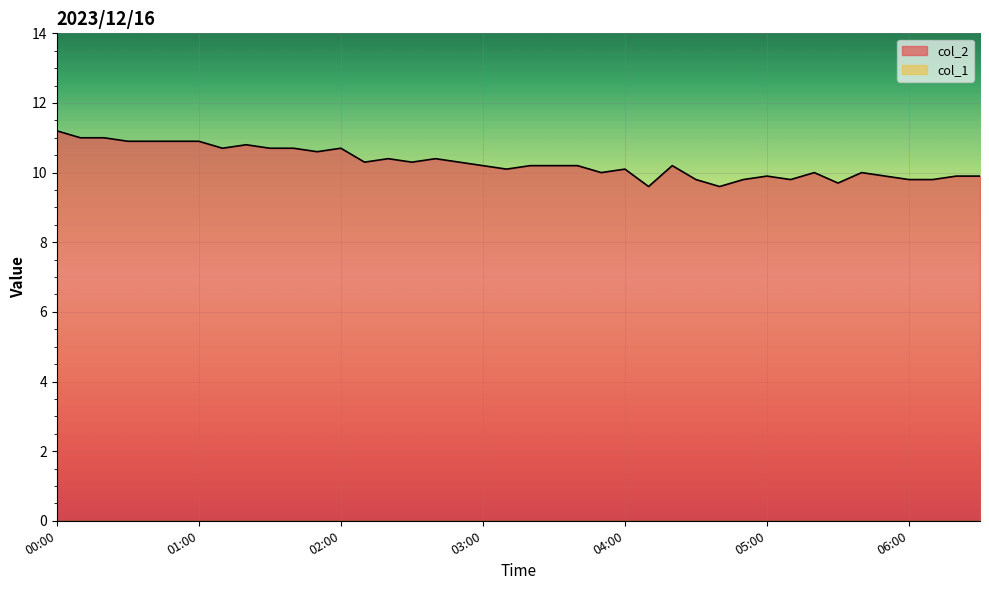

At which category does the chart reach its minimum across all series?

04:10